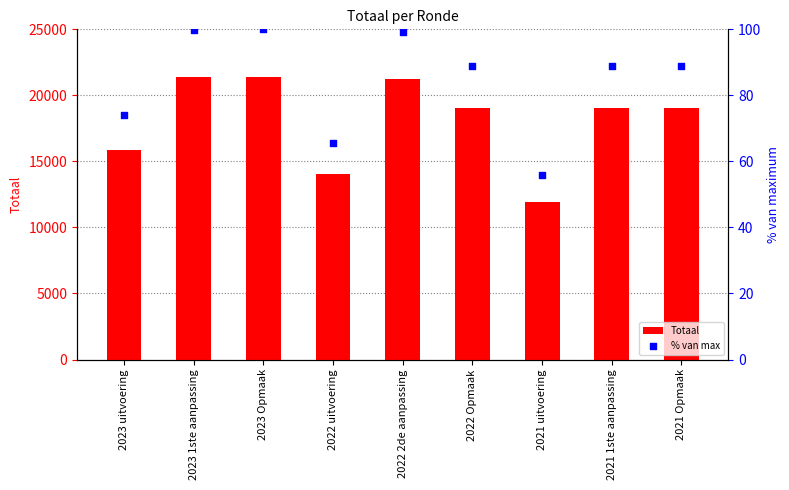

At how many categories does at least one series exceed 18657?

6